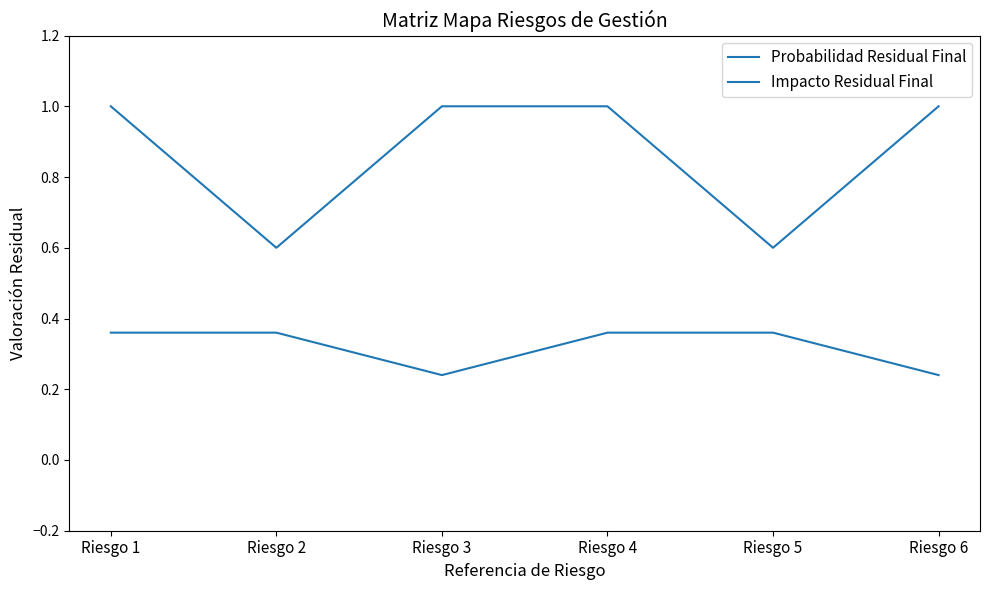

What is the value of the Impacto Residual Final point at the 3rd from the left?

1.0